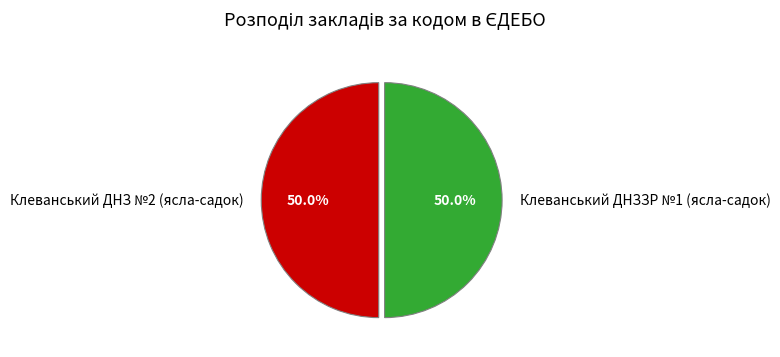

Approximately how many times larger is the value at Клеванський ДНЗ №2 (ясла-садок) compared to Клеванський ДНЗЗР №1 (ясла-садок)?

1.0